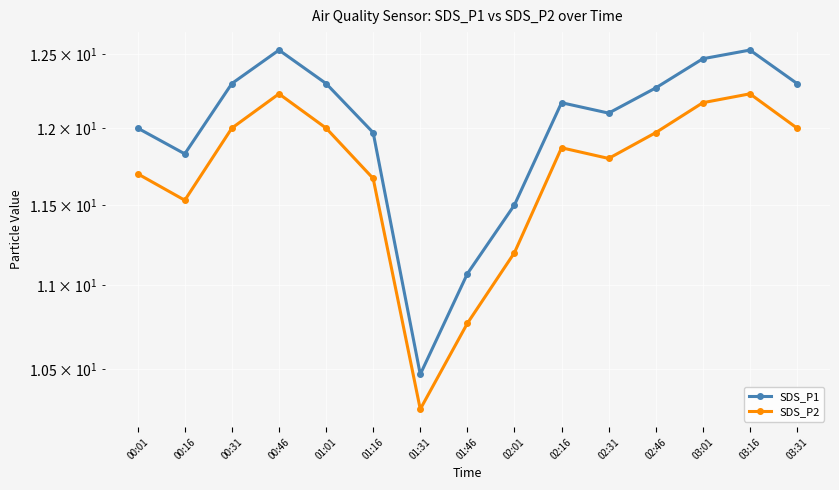

True or false: SDS_P2 and SDS_P1 cross at least once.

False